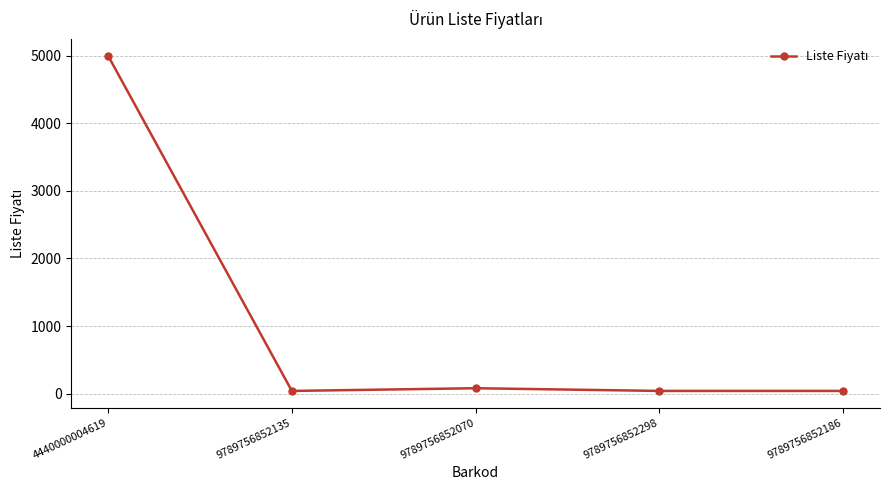

What is the difference between the second highest and second lowest values?

40